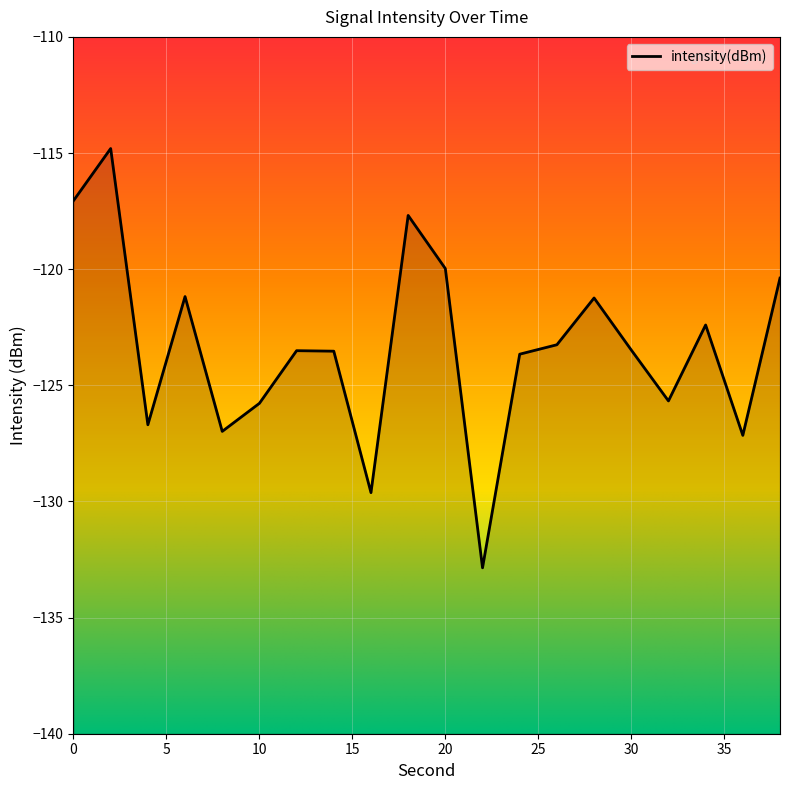

Reading left to right, list all the values displayed in this chart.

0=-117.1	2=-114.8	4=-126.7	6=-121.2	8=-127.0	10=-125.8	12=-123.5	14=-123.5	16=-129.6	18=-117.7	20=-120.0	22=-132.9	24=-123.7	26=-123.3	28=-121.2	30=-123.5	32=-125.7	34=-122.4	36=-127.2	38=-120.4